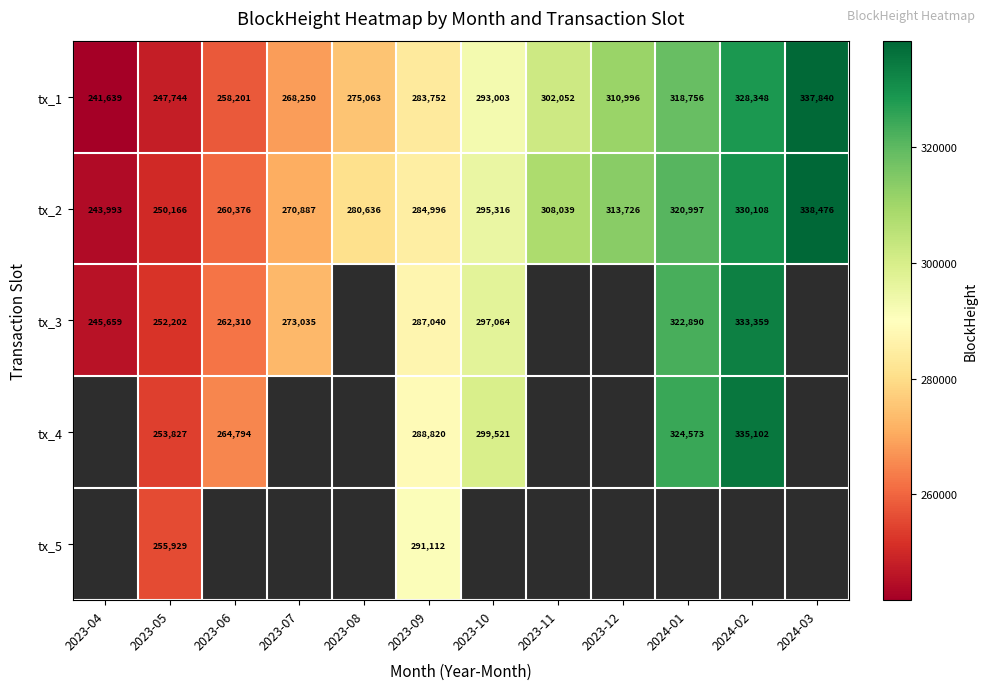

What is the highest value of the tx_2 series?

338476